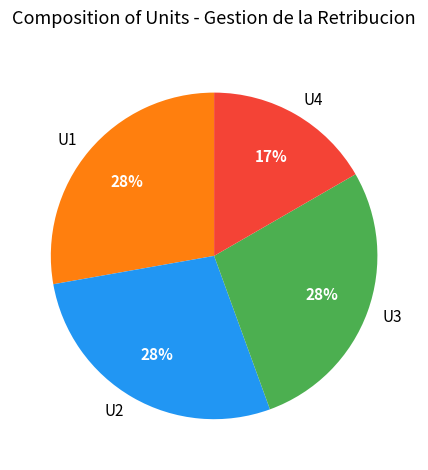

Which slice is the smallest?

U4